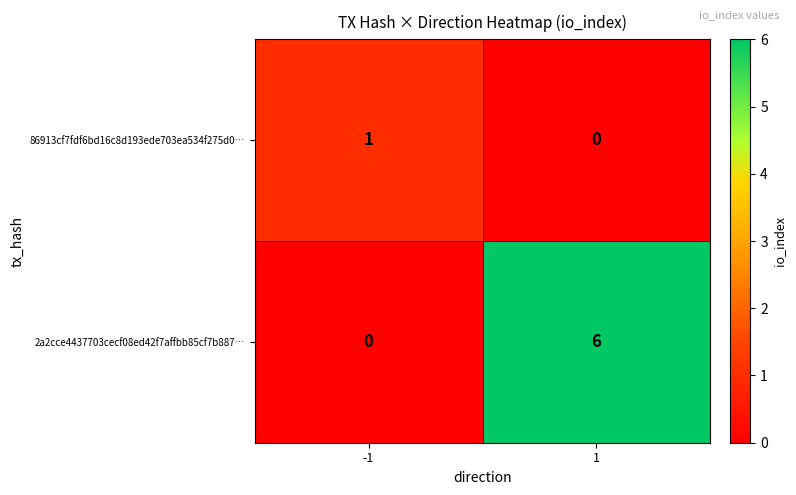

Rank the series by their average value, from highest to lowest.

2a2cce4437703cecf08ed42f7affbb85cf7b887…, 86913cf7fdf6bd16c8d193ede703ea534f275d0…